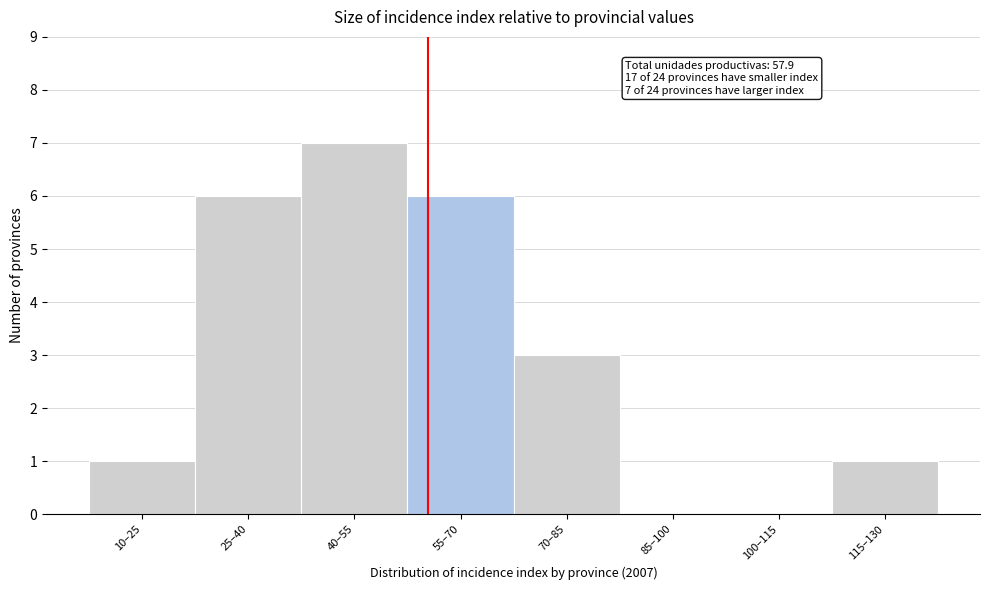

Reading right to left, extract all data points from this chart.

115–130=1	100–115=0	85–100=0	70–85=3	55–70=6	40–55=7	25–40=6	10–25=1